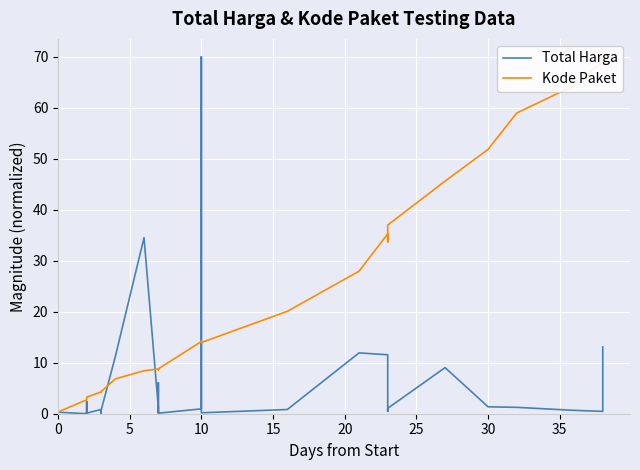

Reading left to right, list all the values displayed in this chart.

Total Harga: 0.0	0.3	0.0	2.4	0.1	0.0	0.1	0.0	0.2	0.1	0.8	0.8	0.0	0.6	11.2	34.5	1.2	0.2	0.4	6.1	0.1	1.0	70.0	0.2	0.8	11.9	11.6	0.5	1.1	9.0	1.4	1.2	0.7	0.5	13.1
Kode Paket: 0.2	0.3	2.7	3.0	3.1	3.1	3.2	3.2	3.2	3.3	4.3	4.3	4.3	4.3	6.8	8.4	8.8	8.6	8.7	8.6	8.8	14.2	14.2	14.0	20.1	27.9	35.3	33.7	37.0	45.6	51.8	59.0	64.3	69.0	70.0